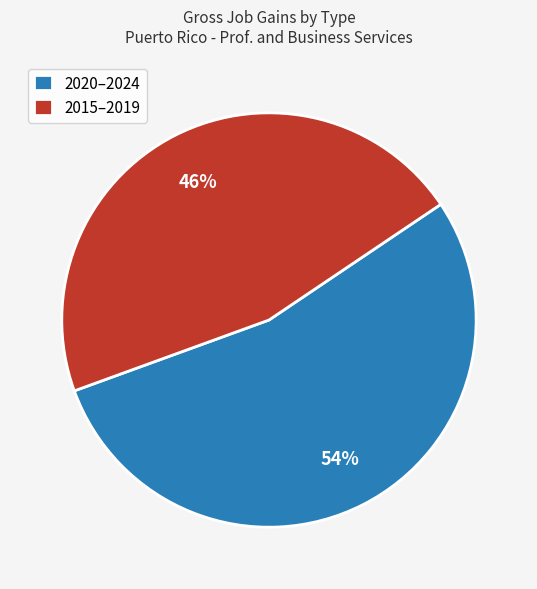

The 2020–2024 slice represents 54% of the pie. True or false?

True